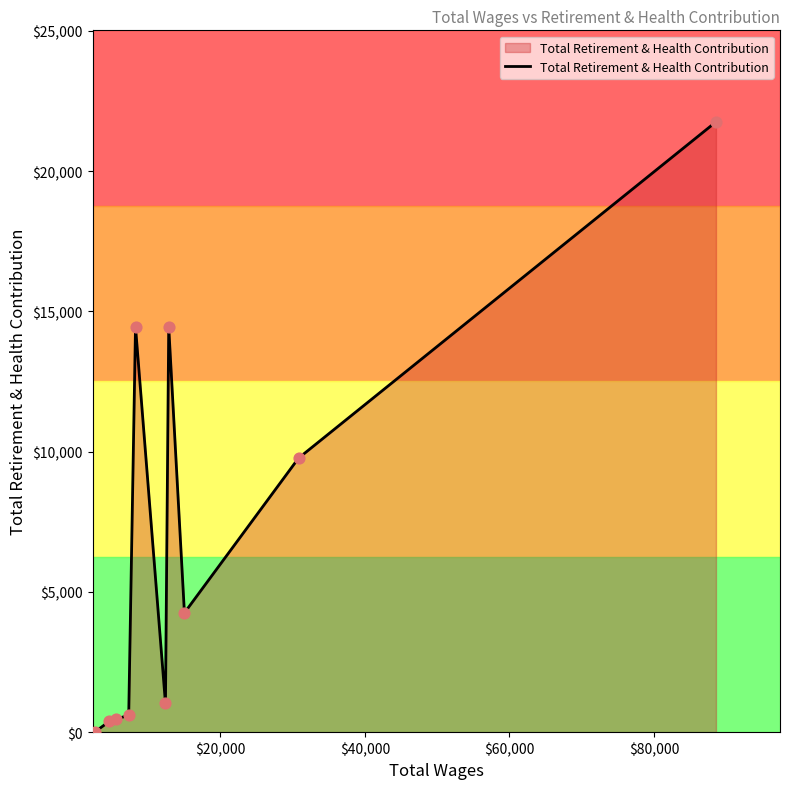

What is the difference between the maximum and minimum values?

21757